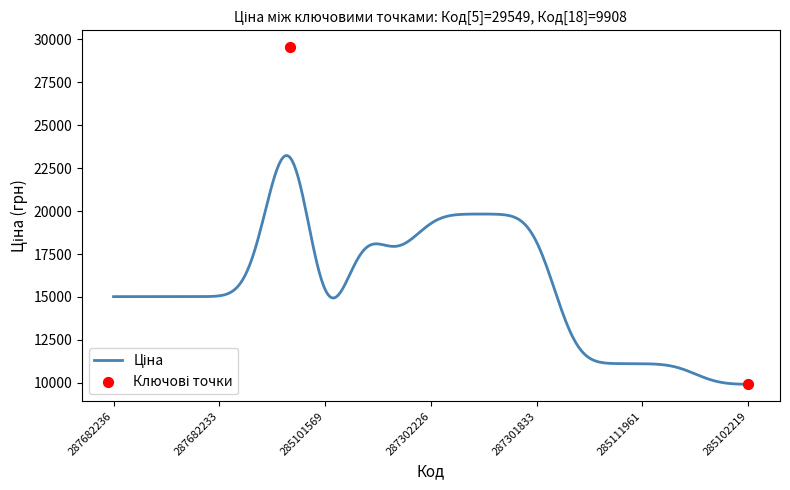

At how many categories does at least one series exceed 16992?

6